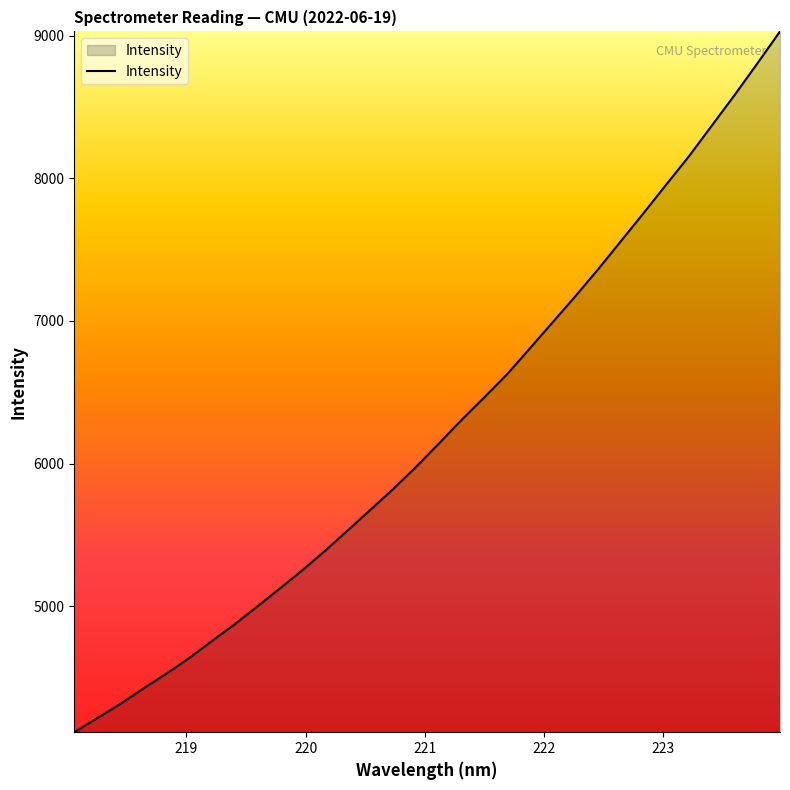

What is the smallest value displayed?

4116.5